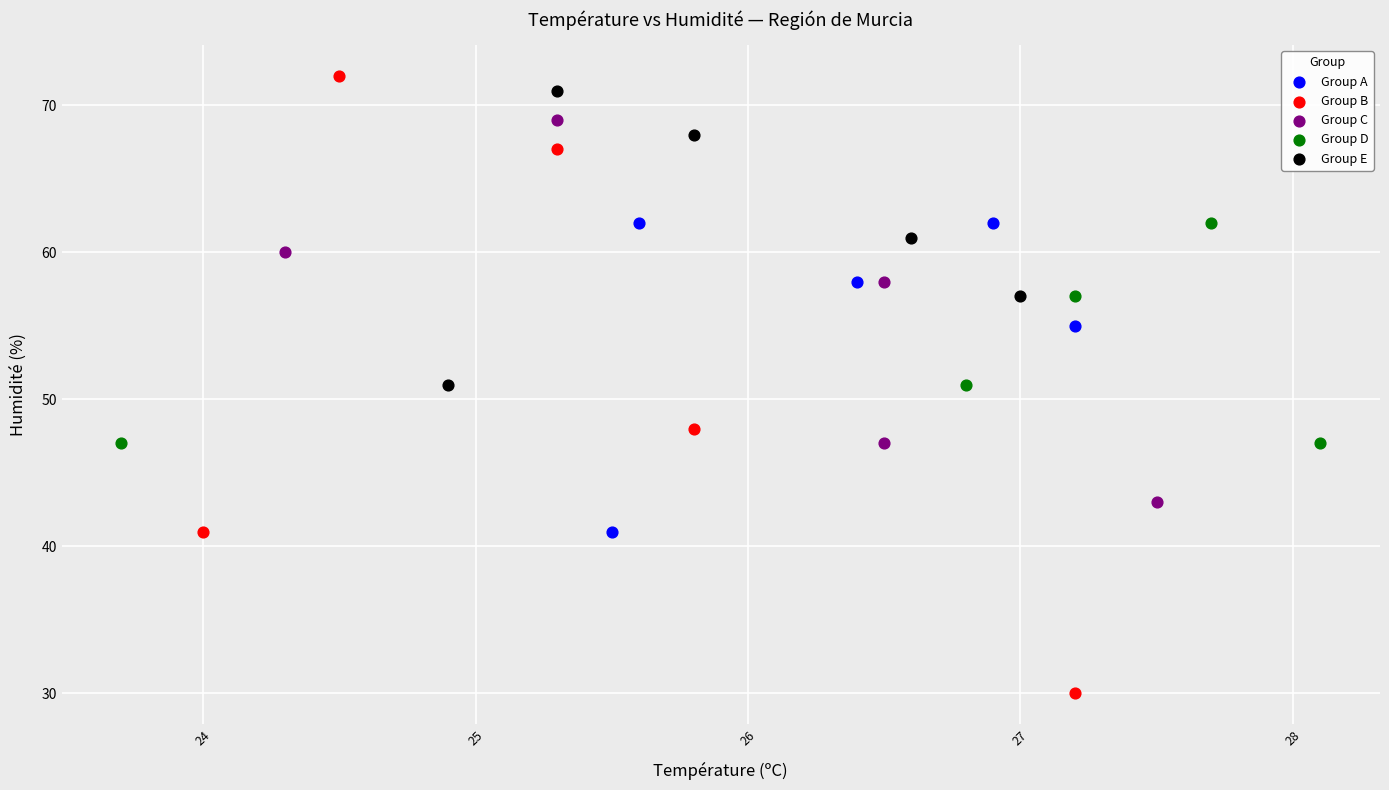

Which series has the widest spread of Y values?

Group B